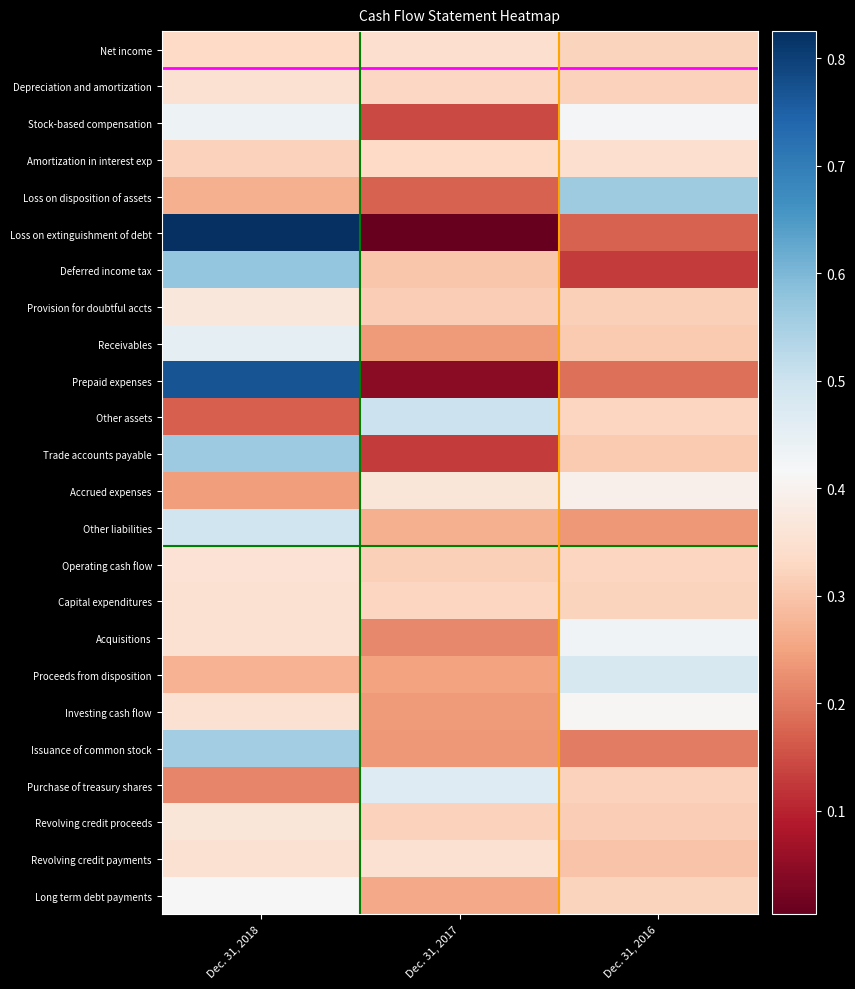

Which label corresponds to the largest value in the chart?

Dec. 31, 2018